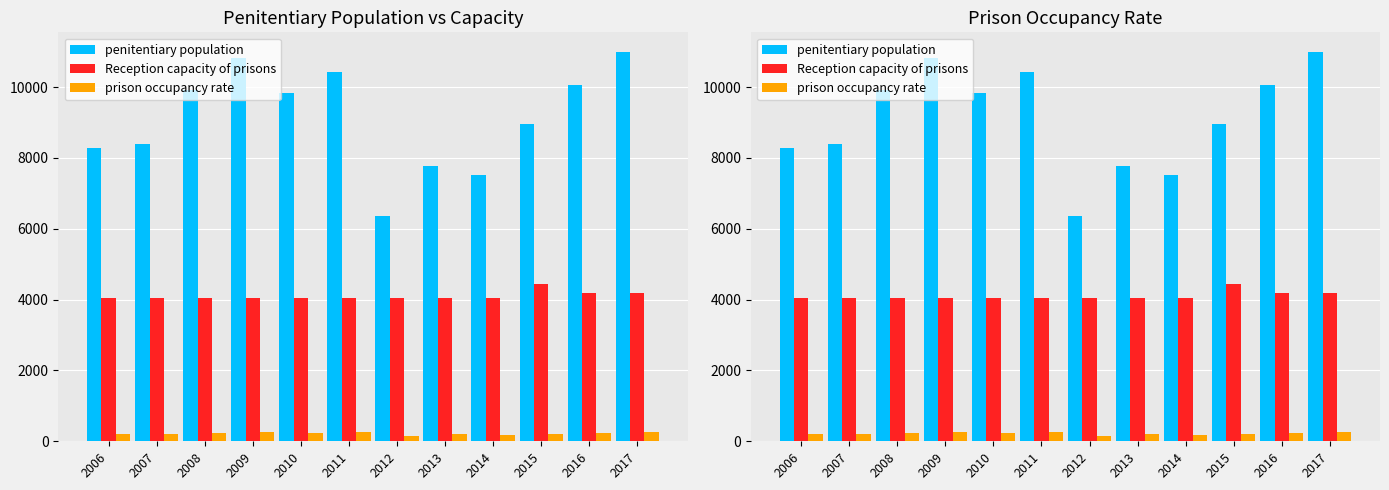

Reading left to right, extract all data points from this chart.

penitentiary population: 8277	8404	9927	10816	9823	10432	6369	7784	7526	8965	10050	10995
Reception capacity of prisons: 4050	4050	4050	4050	4050	4050	4050	4050	4050	4450	4194	4194
prison occupancy rate: 215	207	245	267	242	257	157	192	189	201	240	262